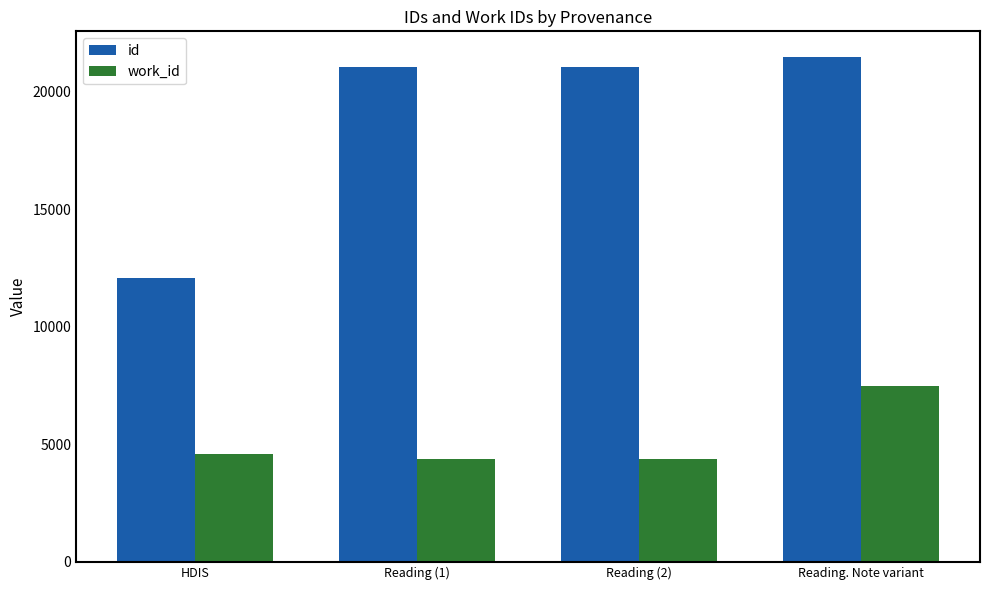

What are all the series names shown in the legend?

id, work_id